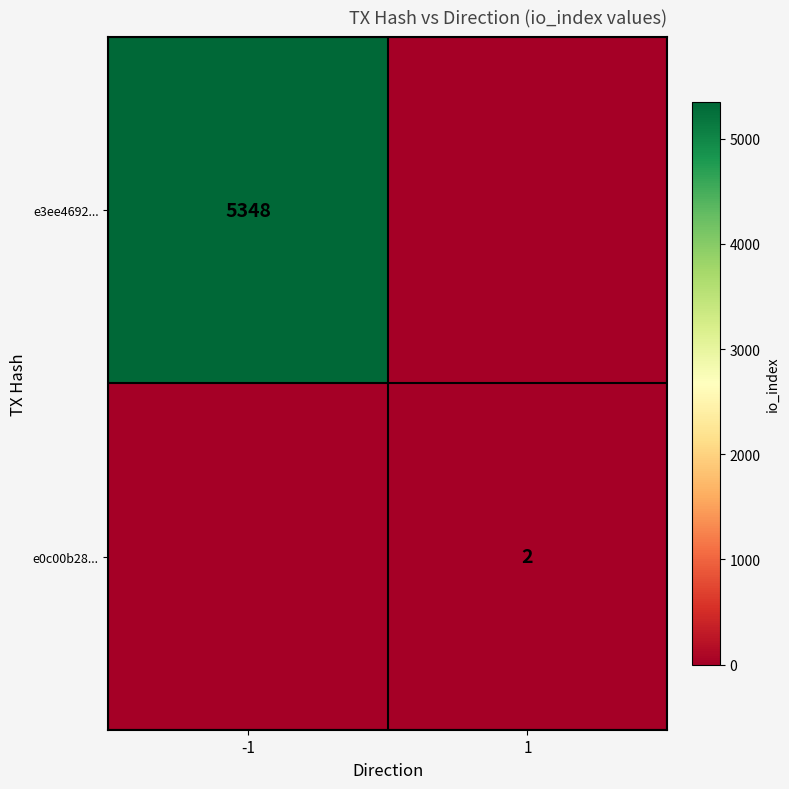

Is it true that e3ee4692... equals 5348 at -1?

True